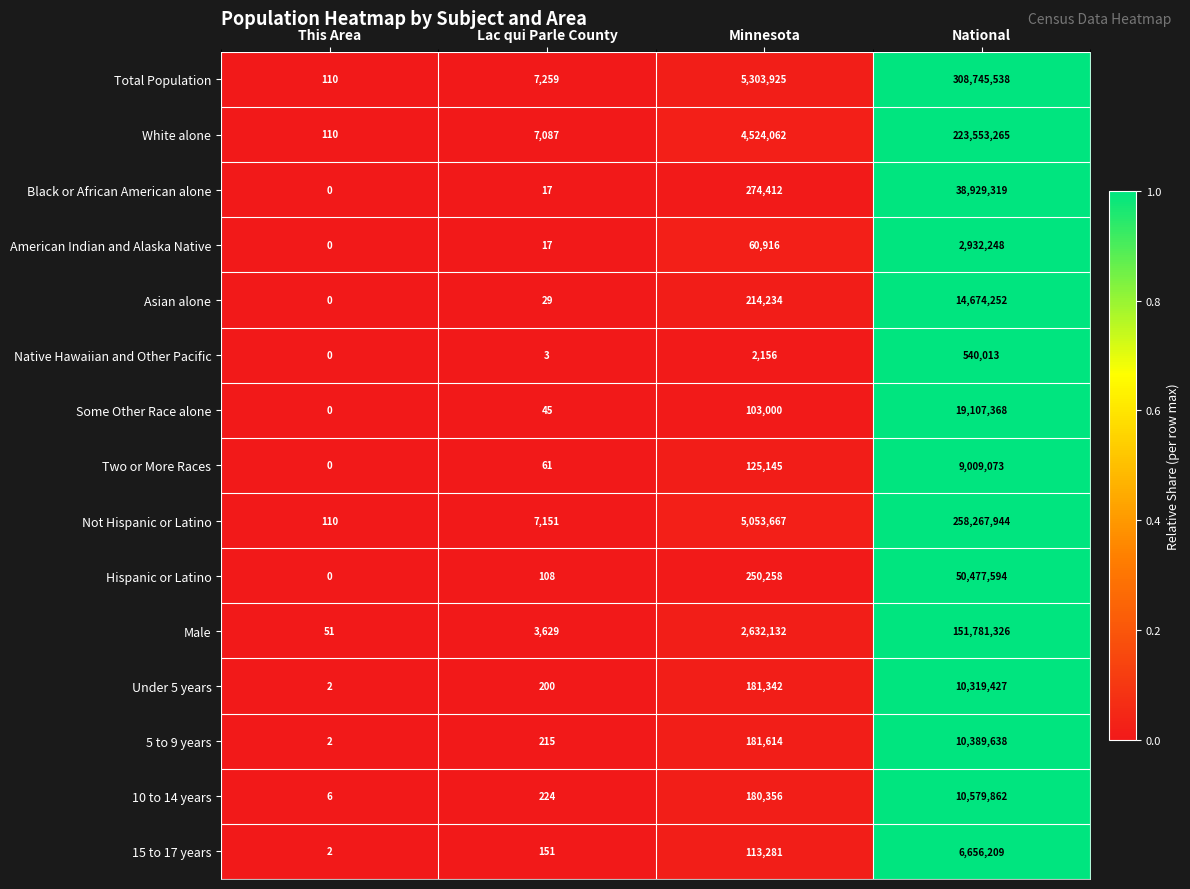

Which series has the widest spread of values?

Total Population